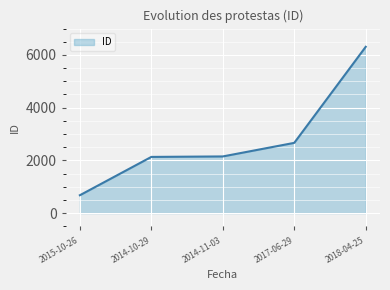

True or false: the data shows 6309 at 2018-04-25.

True